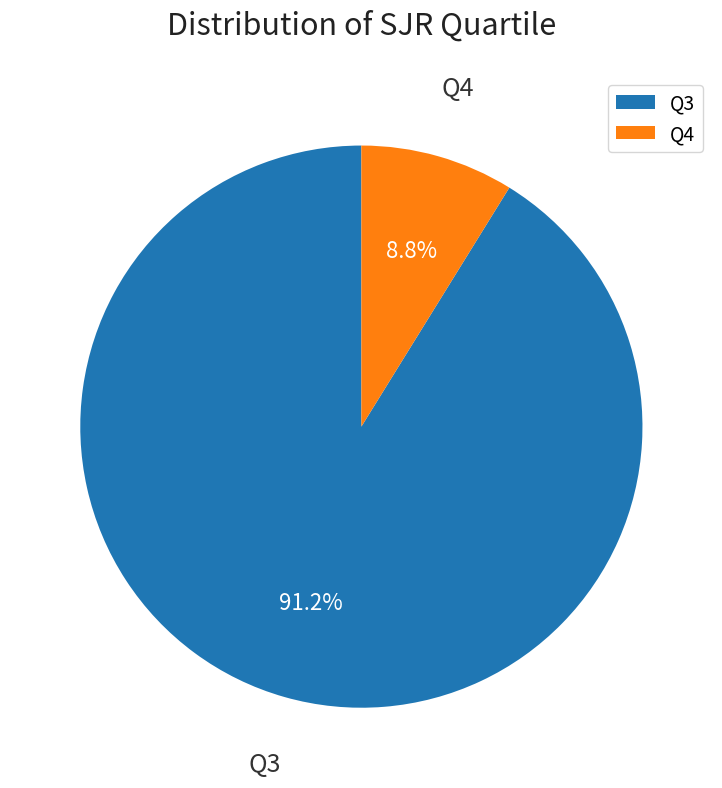

Between Q4 and Q3, which is larger?

Q3